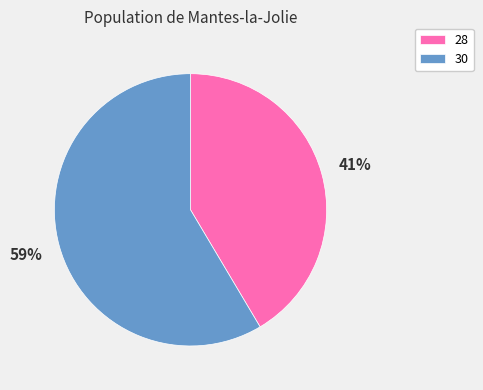

Is the sum of 30 and 28 greater than half?

Yes